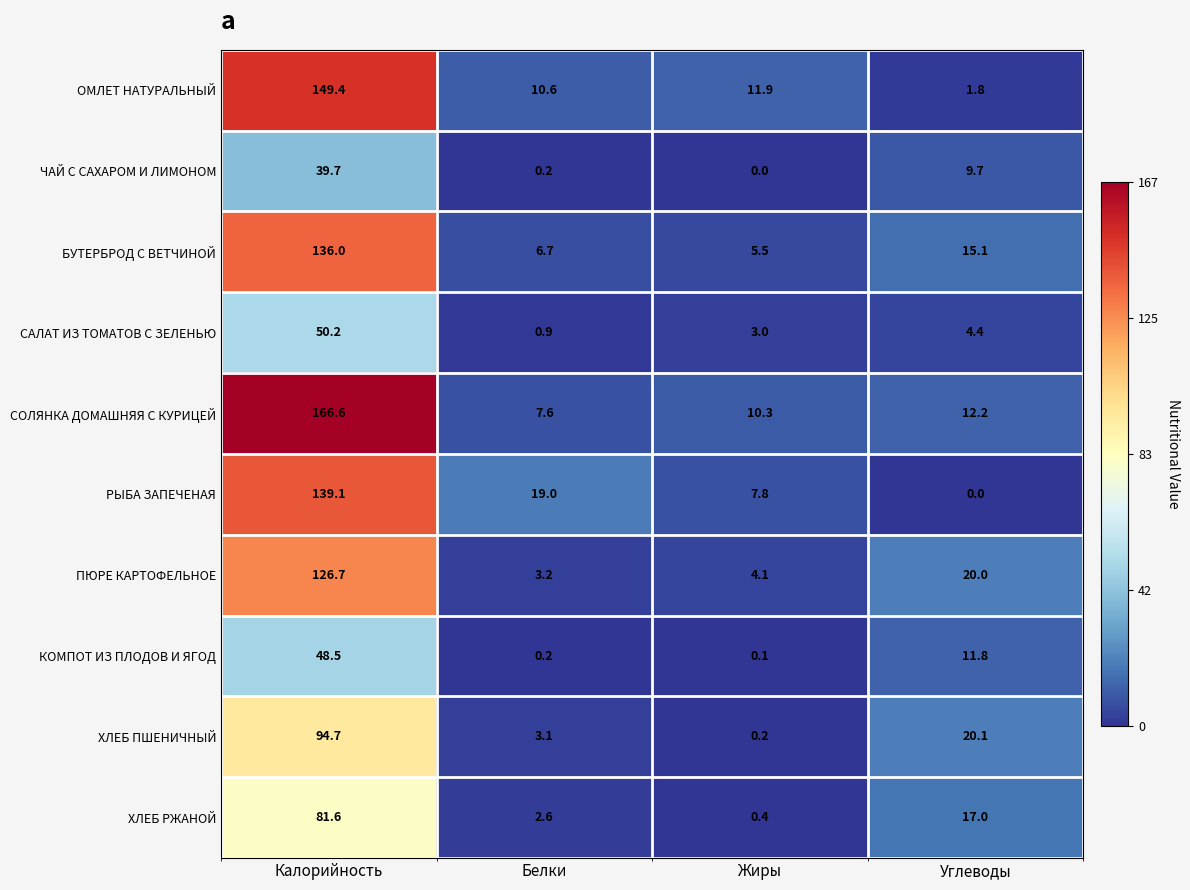

Count the number of categories in the chart.

4